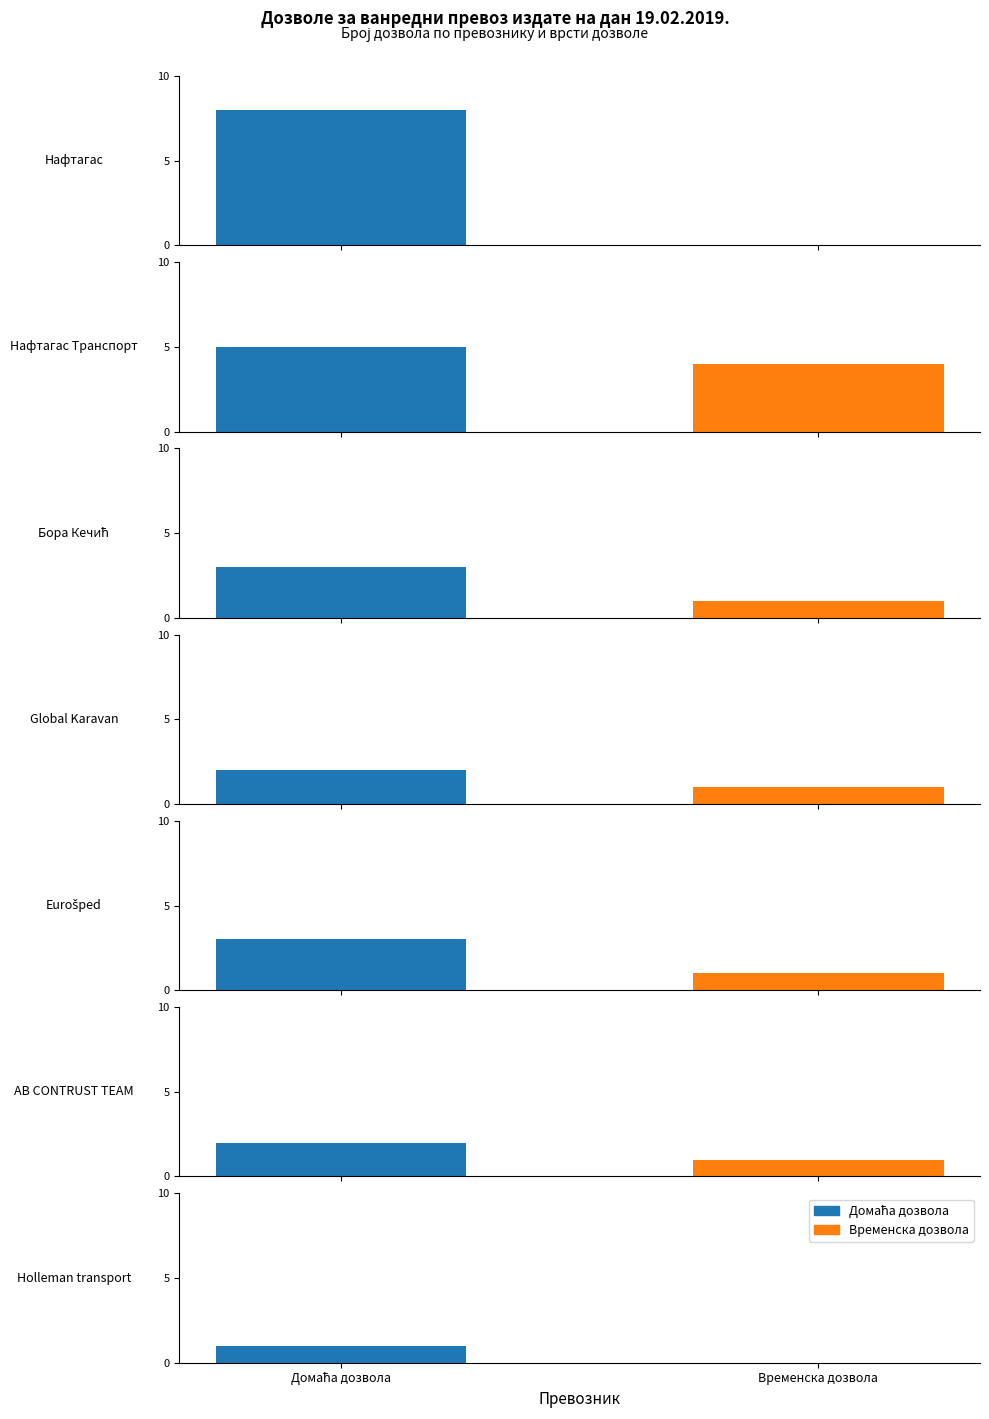

Reading left to right, extract all data points from this chart.

Домаћа дозвола: Нафтагас=8	Нафтагас Транспорт=5	Бора Кечић=3	Global Karavan=2	Eurošped=3	AB CONTRUST TEAM=2	Holleman transport=1
Временска дозвола: Нафтагас=0	Нафтагас Транспорт=4	Бора Кечић=1	Global Karavan=1	Eurošped=1	AB CONTRUST TEAM=1	Holleman transport=0